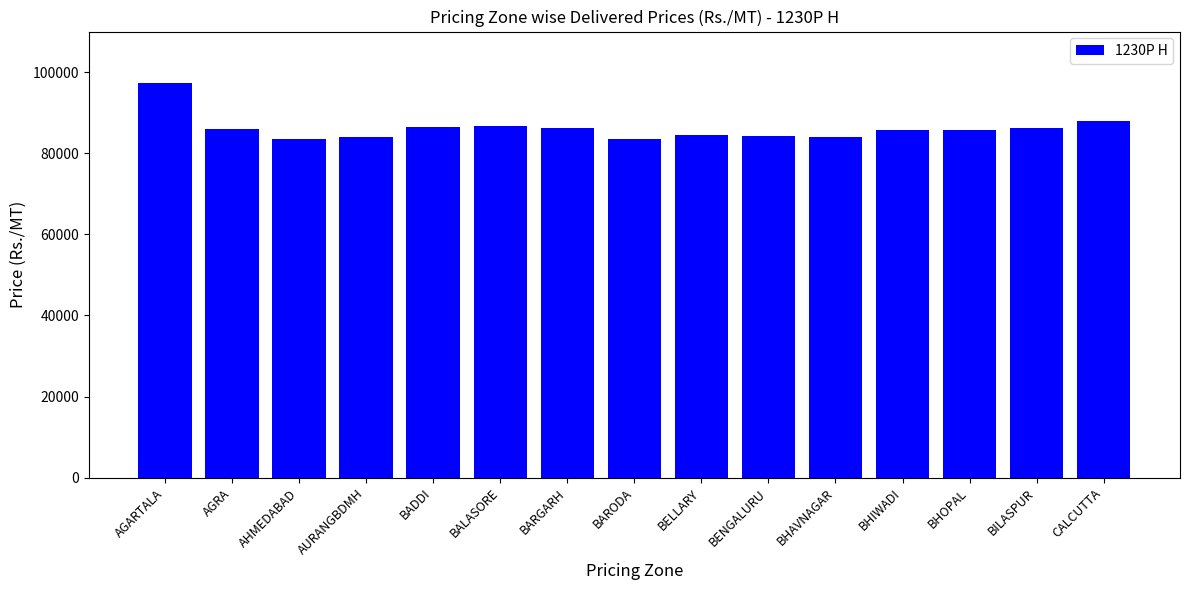

What is the difference between the values at BHIWADI and AGRA?

397